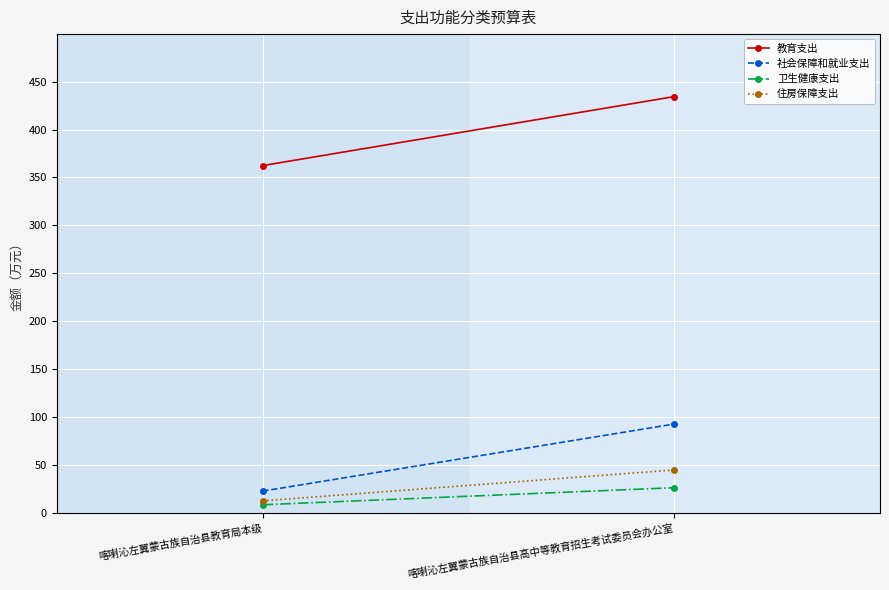

What is the average value of the 卫生健康支出 series?

17.7